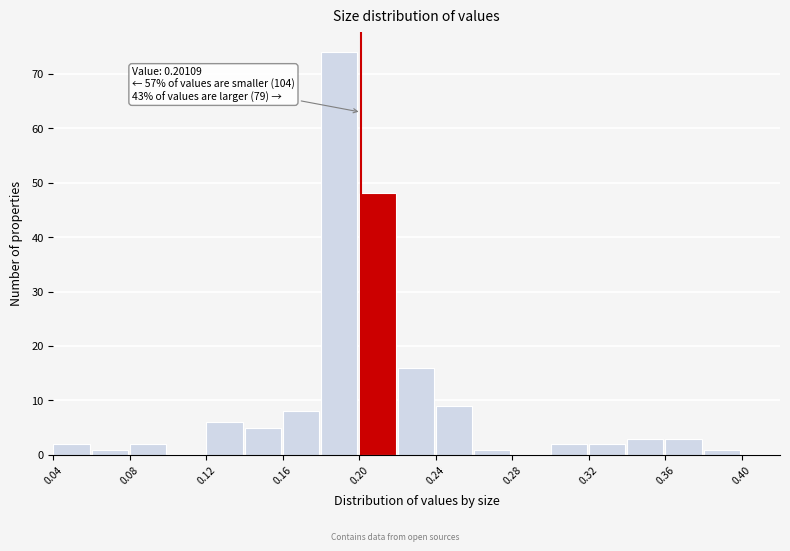

Which range on the x-axis has the tallest bar?

0.18 to 0.20